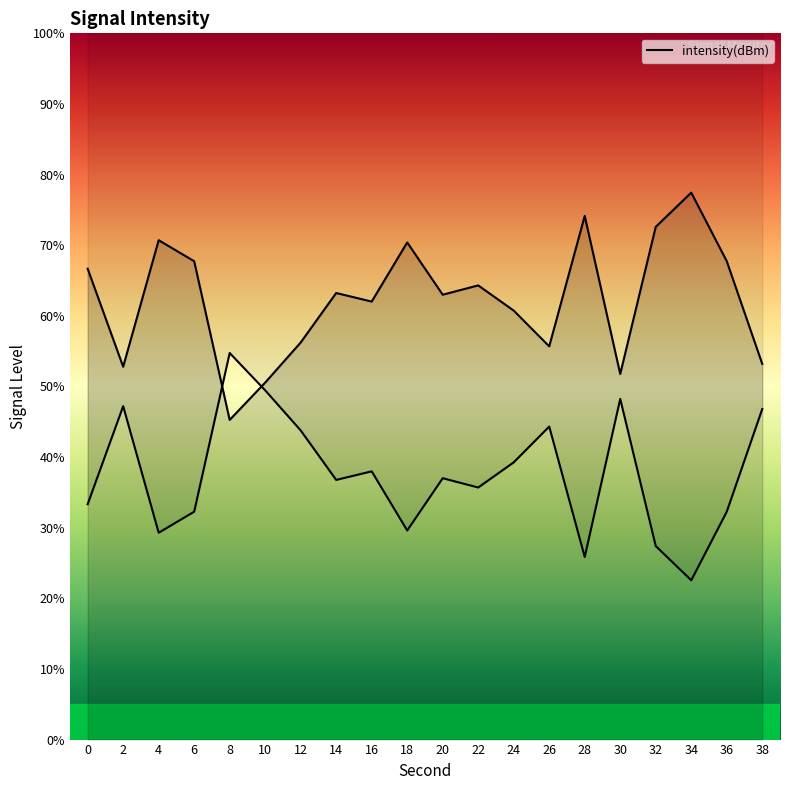

Reading left to right, extract all data points from this chart.

66.7	52.8	70.7	67.7	45.3	50.5	56.2	63.2	62.0	70.4	63.0	64.3	60.7	55.7	74.1	51.8	72.6	77.4	67.7	53.2